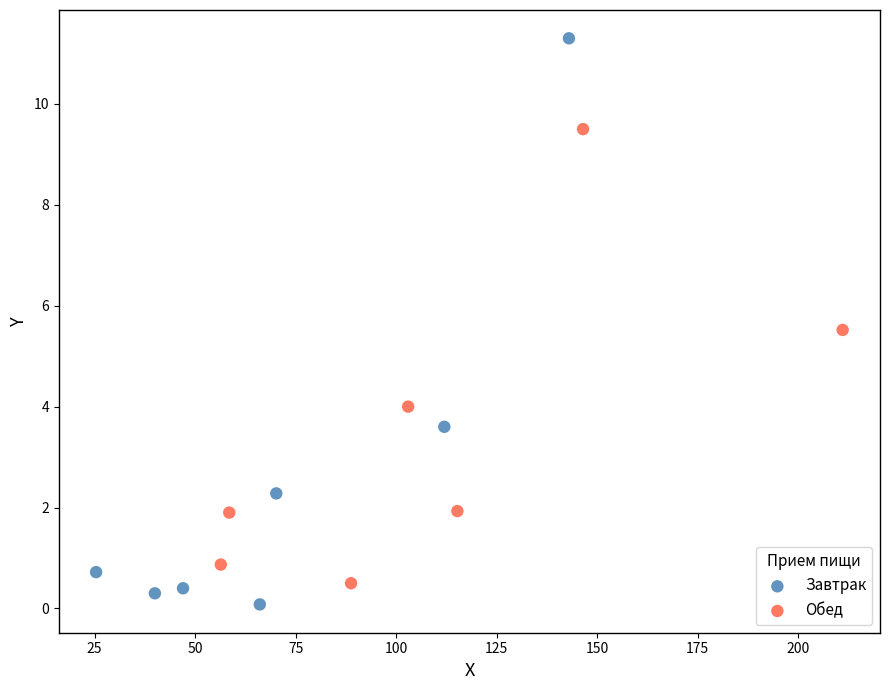

Which series reaches the maximum Y coordinate?

Завтрак